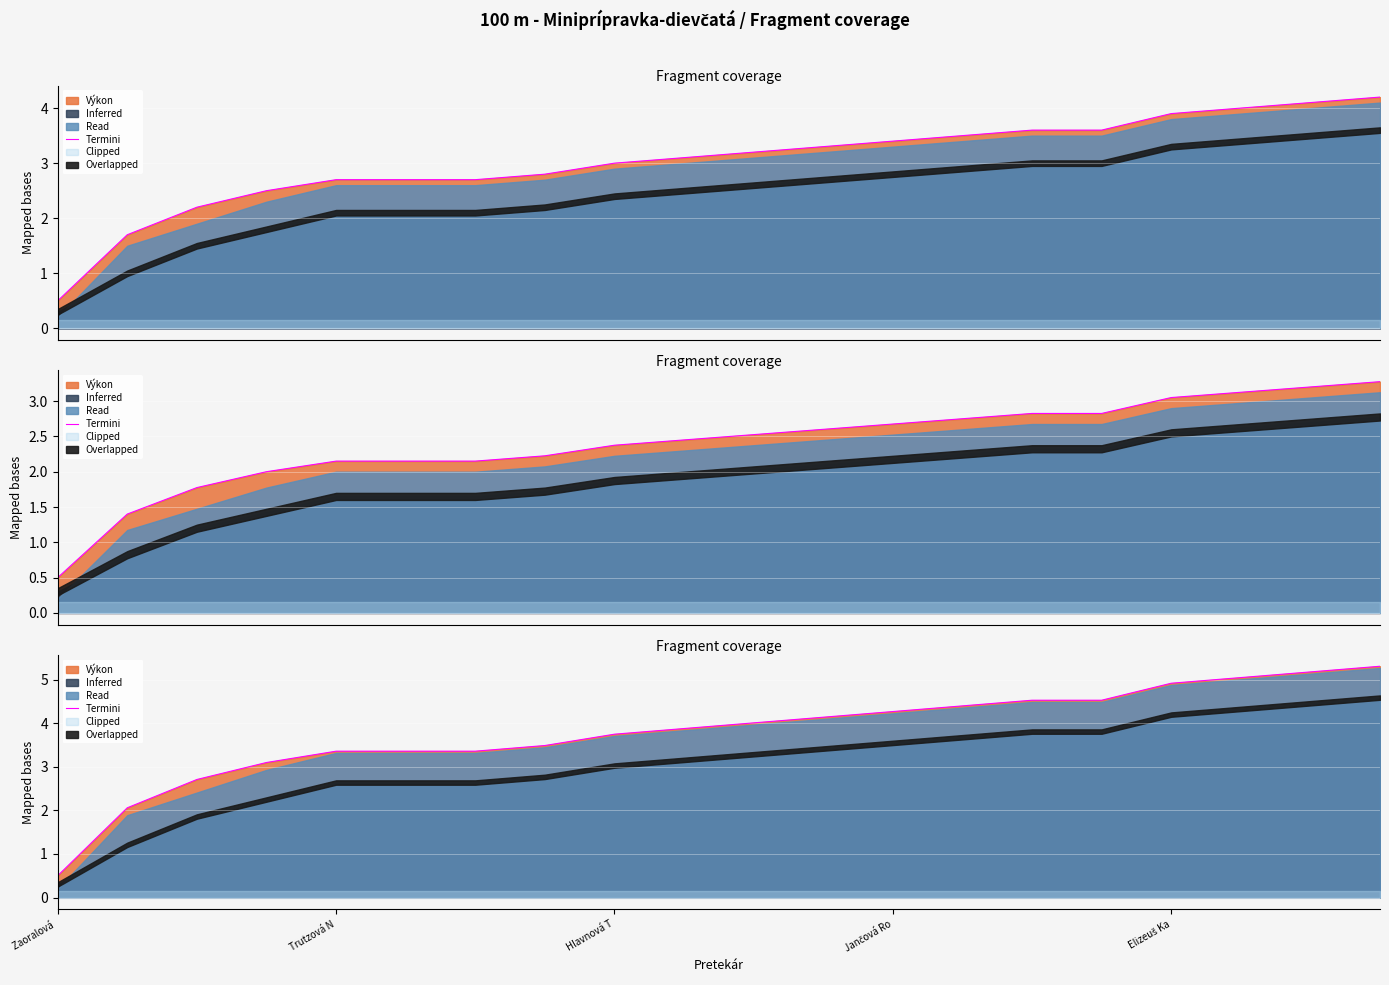

What is the difference between the values at 11 and Jančová Ro?

1.0